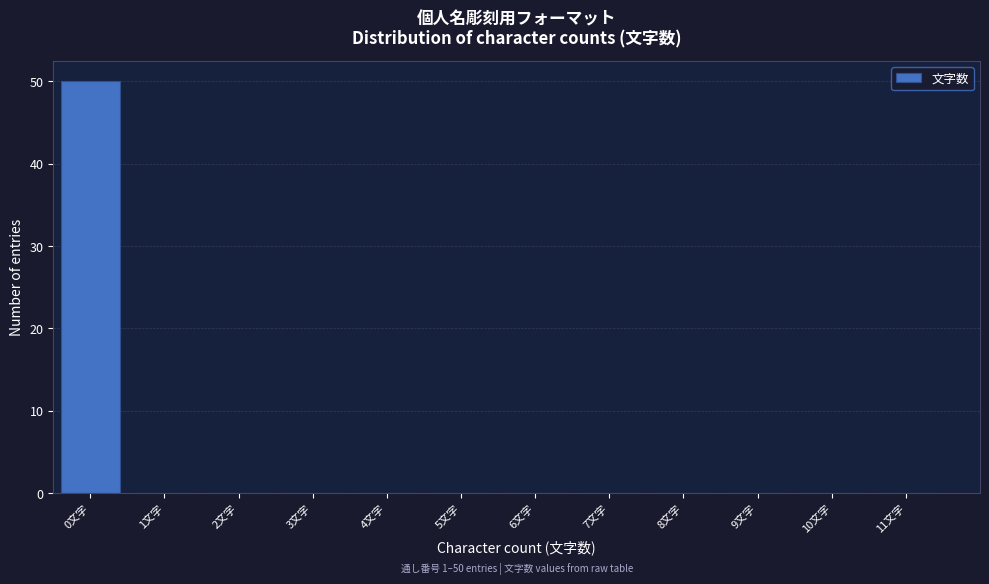

Reading left to right, what are all the values shown in this chart?

0文字=50	1文字=0	2文字=0	3文字=0	4文字=0	5文字=0	6文字=0	7文字=0	8文字=0	9文字=0	10文字=0	11文字=0